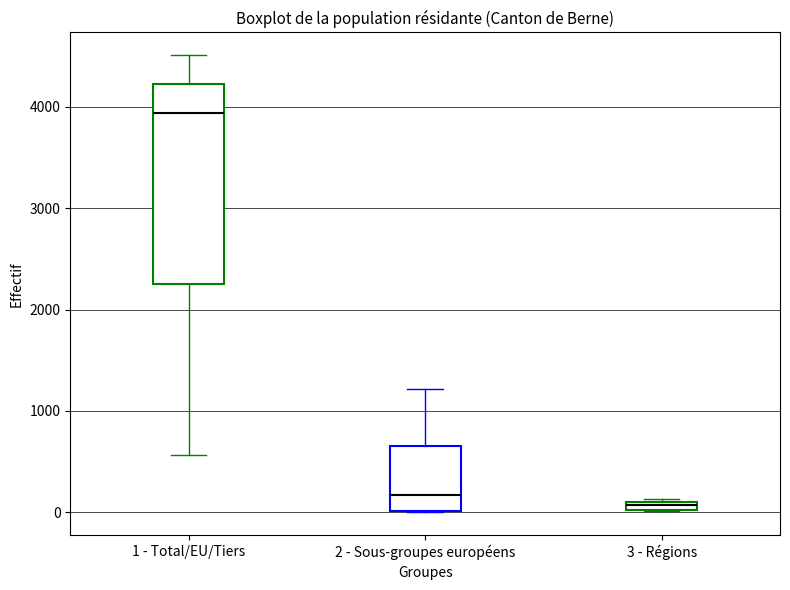

Comparing the boxes themselves (not the whiskers), which one is the tallest?

1 - Total/EU/Tiers